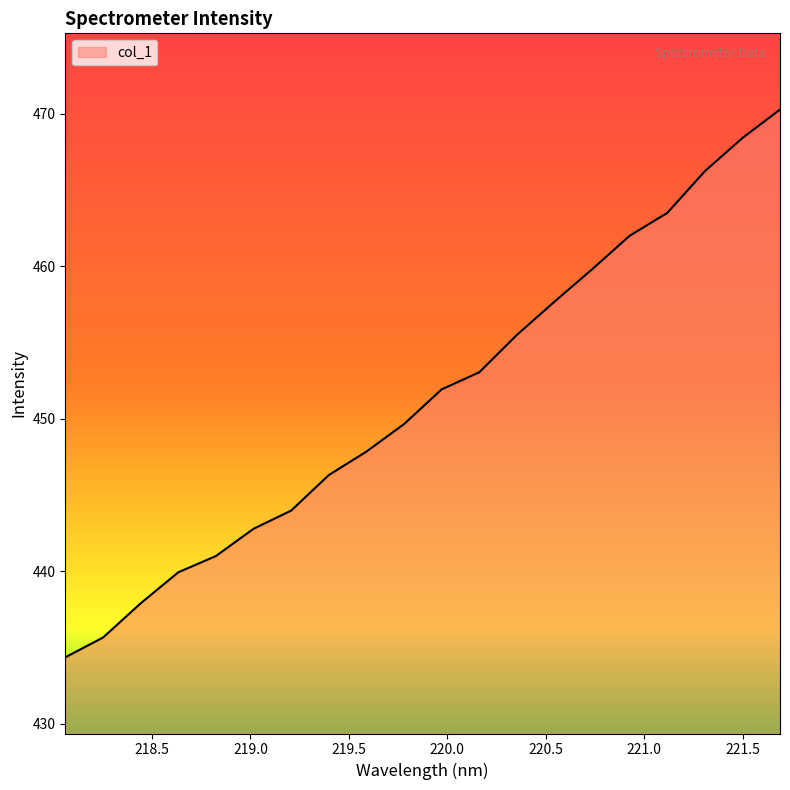

Reading left to right, extract all data points from this chart.

434.4	435.7	437.9	439.9	441.0	442.8	444.0	446.3	447.9	449.7	451.9	453.1	455.5	457.7	459.8	462.0	463.5	466.2	468.4	470.3